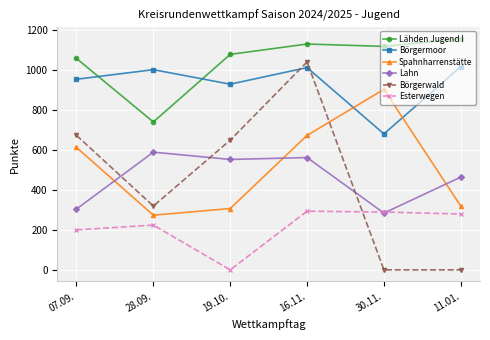

Count the number of categories in the chart.

6